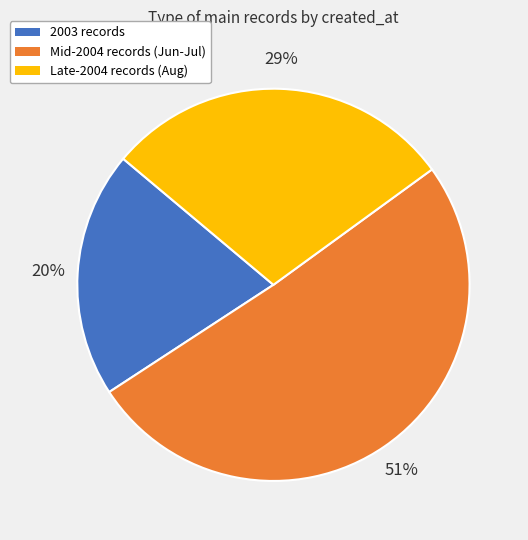

Which category has the biggest portion of the pie?

Mid-2004 records (Jun-Jul)